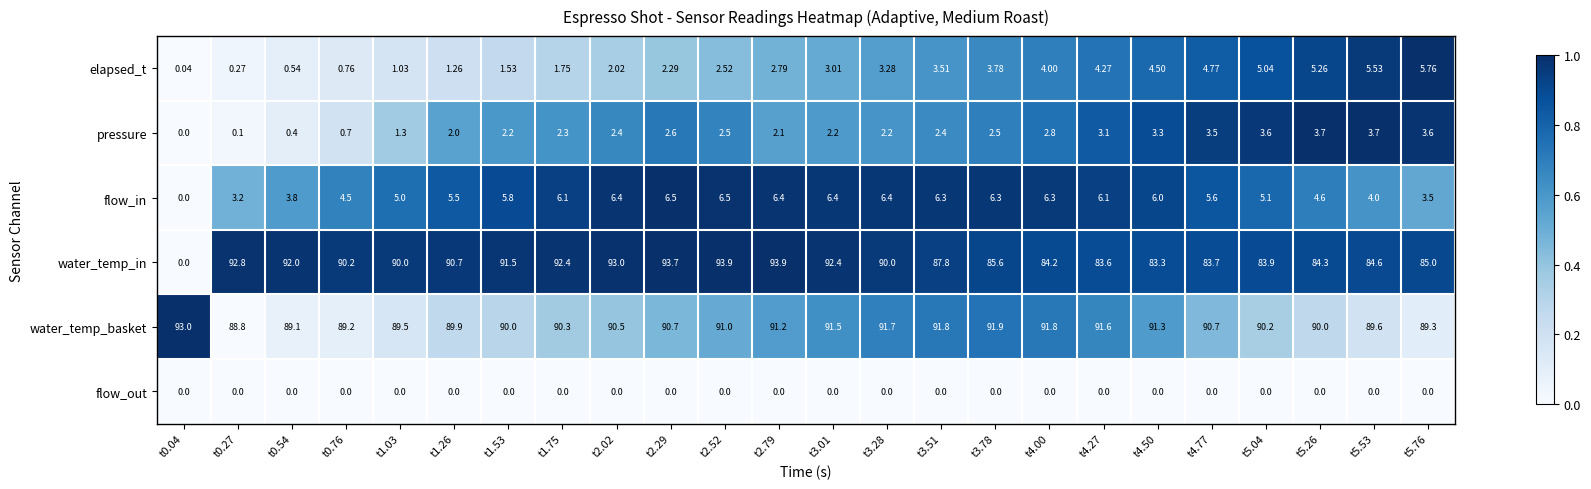

Which series has the largest range (max minus min)?

water_temp_in